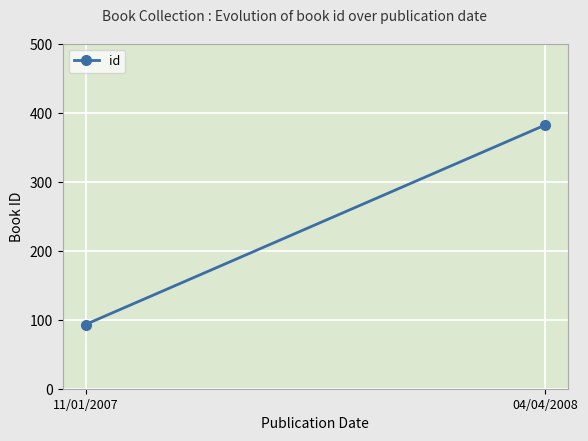

What is the smallest value displayed?

93